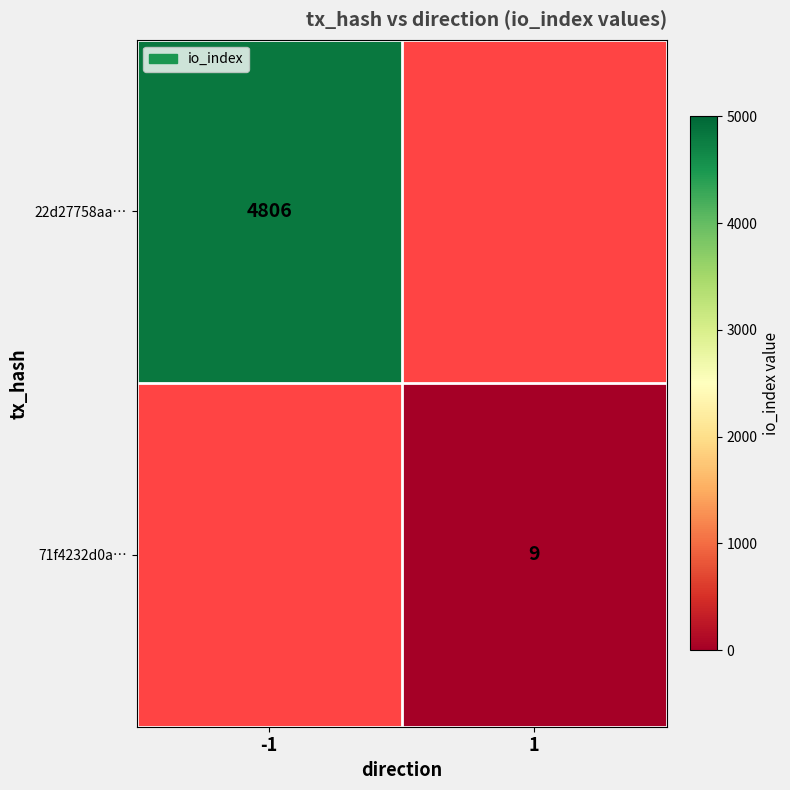

At how many categories does at least one series exceed 1119?

1